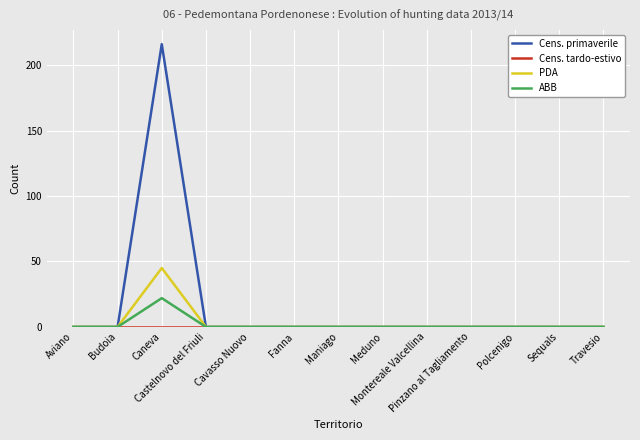

What is the maximum value shown in the chart?

216